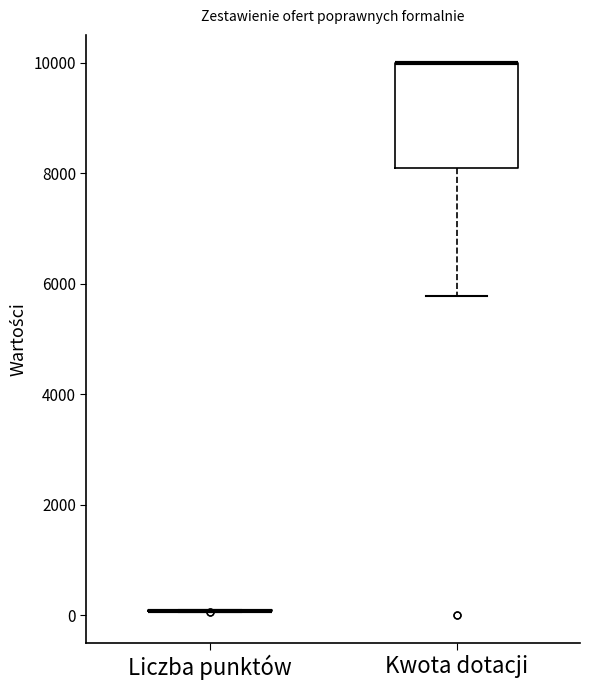

Where is the upper edge of the box for Kwota dotacji on the y-axis? The values are not printed on the chart, so give them approximately, as read against the axis.

10000